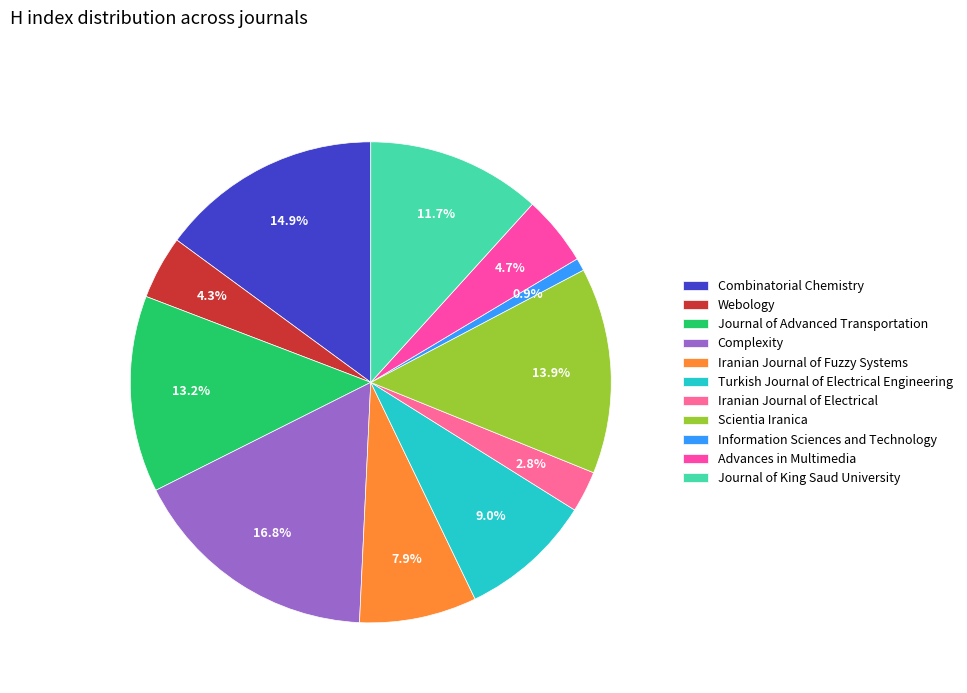

Which slice is the smallest?

Information Sciences and Technology